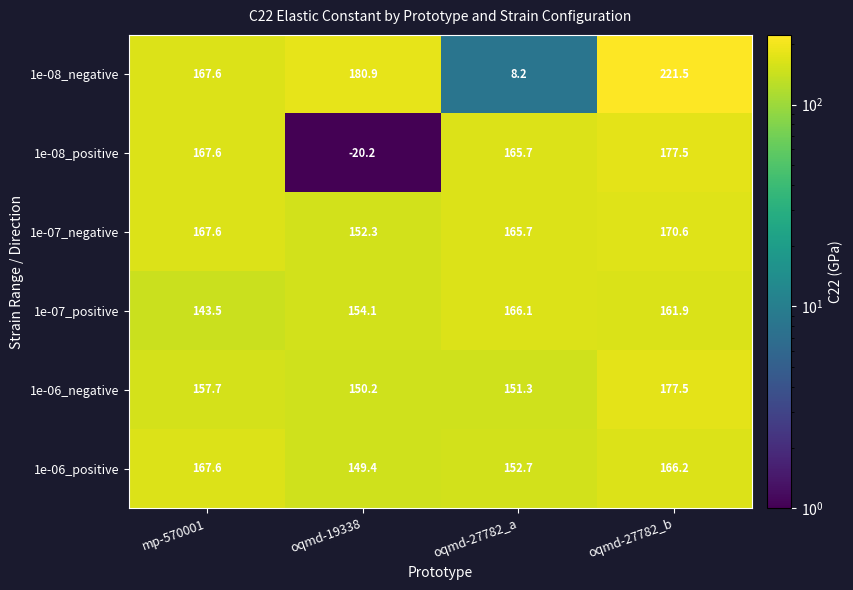

Which series has the largest total across all categories?

1e-07_negative